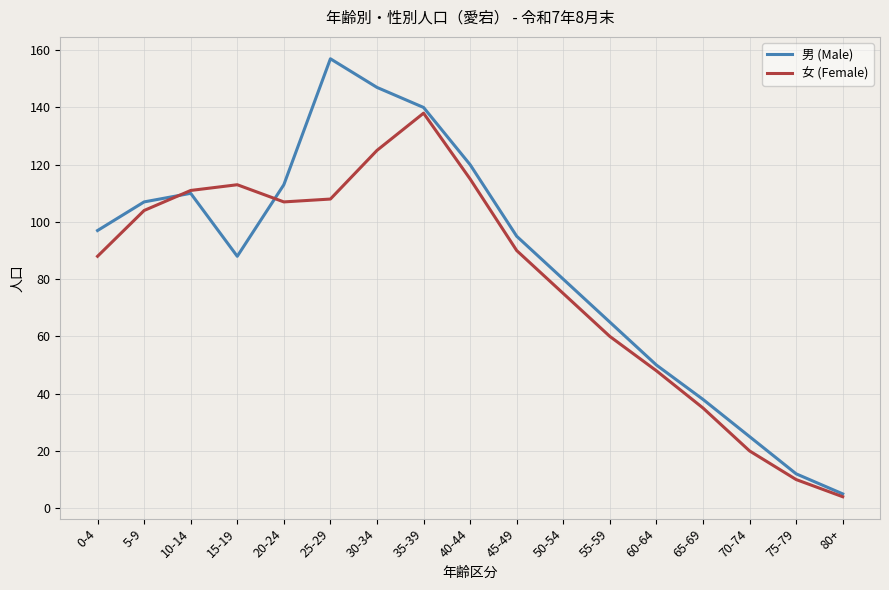

At which label does 男 (Male) reach its minimum?

80+